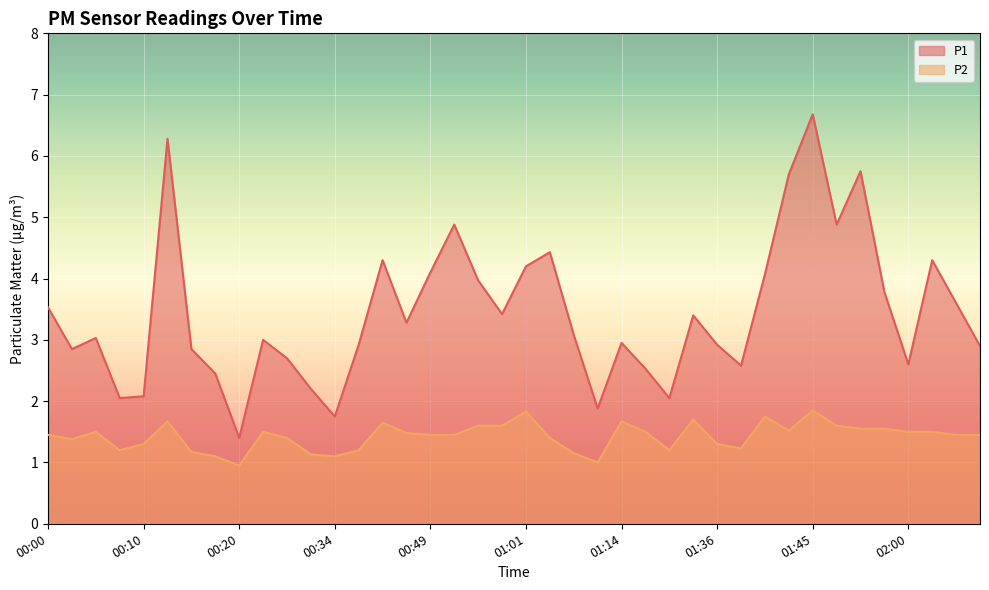

True or false: P2 and P1 cross at least once.

False